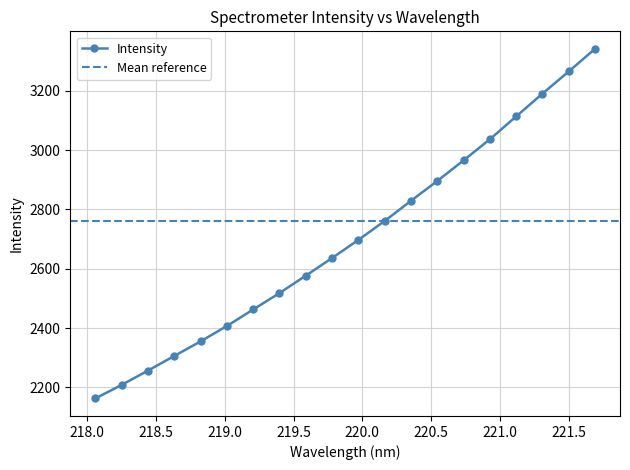

Does the chart have visible grid lines?

Yes